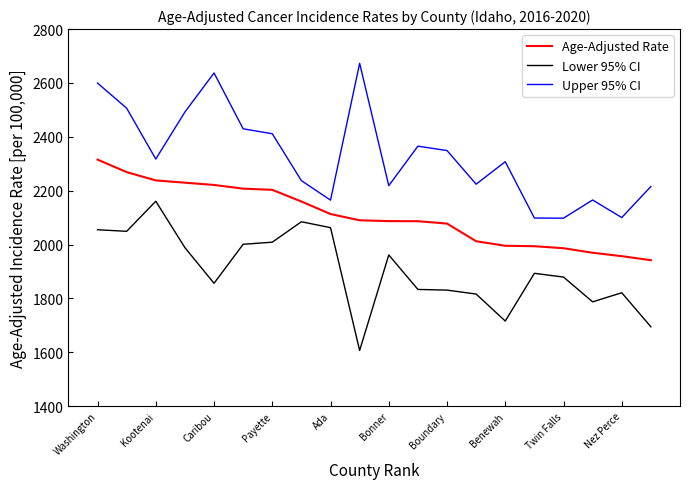

True or false: Upper 95% CI and Age-Adjusted Rate cross at least once.

False